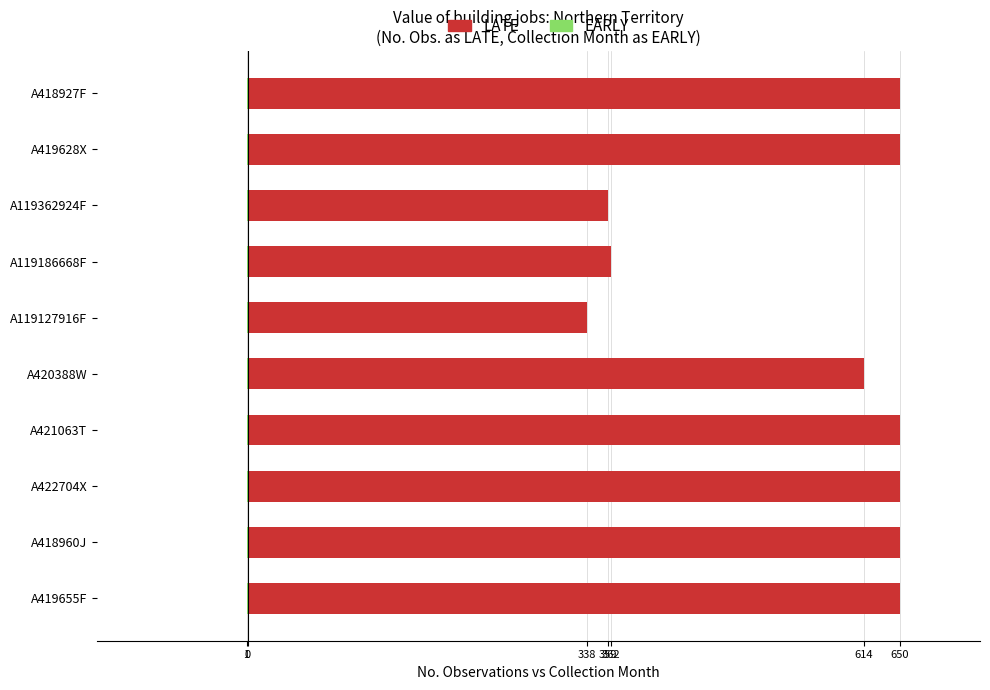

What is the difference between the maximum and minimum values in the LATE series?

312.0